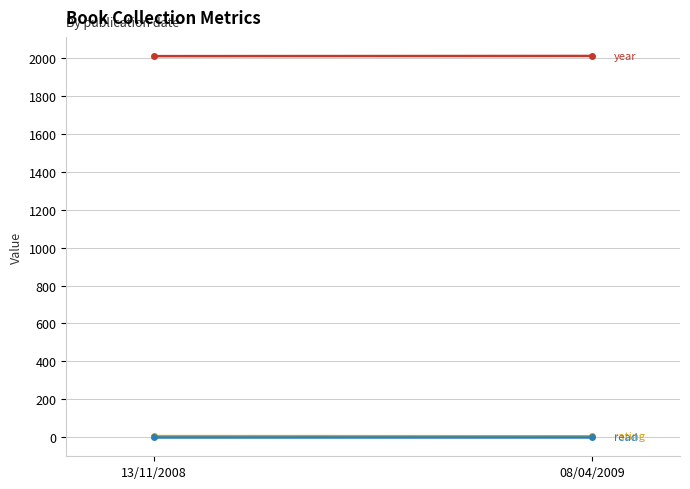

How many lines are shown in the chart?

3